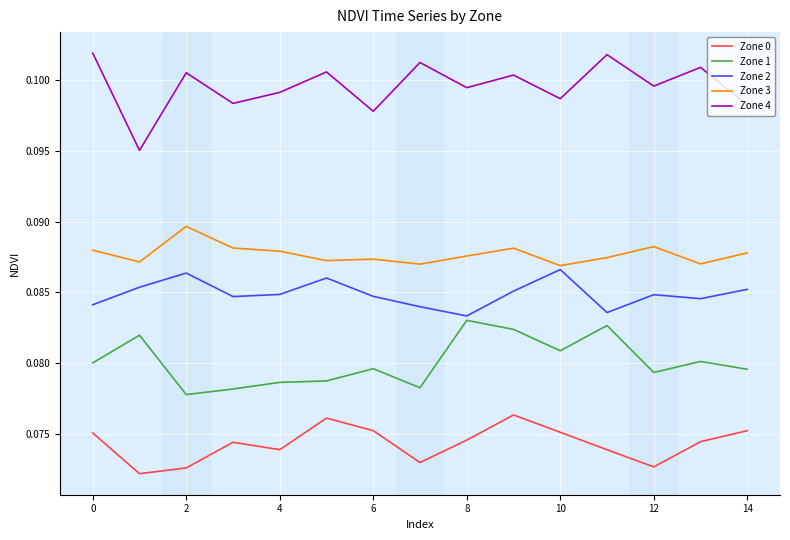

Which series has the widest spread of values?

Zone 4